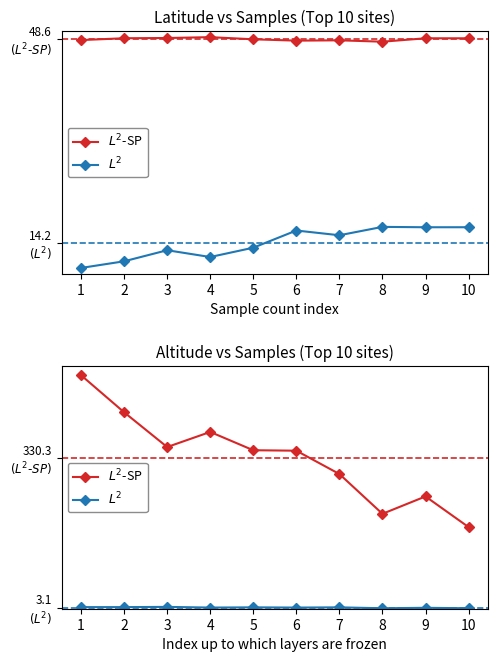

True or false: $L^2$-SP and $L^2$ cross at least once.

False